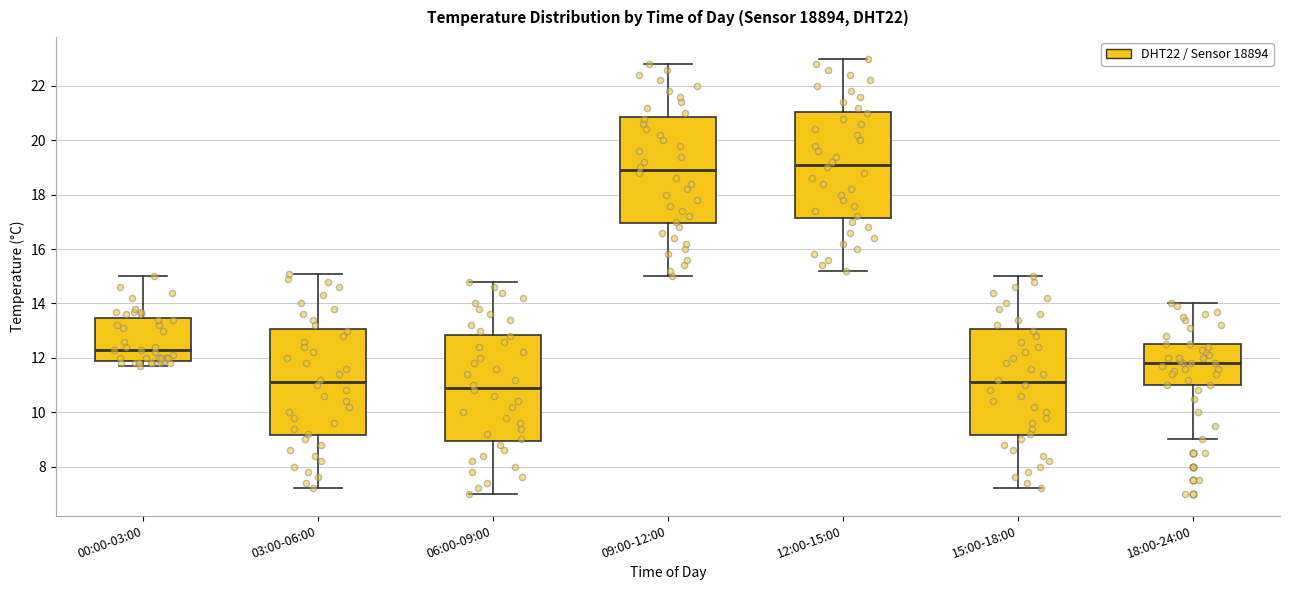

Reading left to right, read every box against the y-axis: the position of its median line, the range the box covers, and the ends of its whiskers. The values are not printed on the chart, so give them approximately, as read against the axis.

00:00-03:00: median 12.4, box 12.0 to 13.4, whiskers 11.8 to 15.0
03:00-06:00: median 11.2, box 9.2 to 13.0, whiskers 7.2 to 15.2
06:00-09:00: median 11.0, box 9.0 to 12.8, whiskers 7.0 to 14.8
09:00-12:00: median 19.0, box 17.0 to 20.8, whiskers 15.0 to 22.8
12:00-15:00: median 19.2, box 17.2 to 21.0, whiskers 15.2 to 23.0
15:00-18:00: median 11.2, box 9.2 to 13.0, whiskers 7.2 to 15.0
18:00-24:00: median 11.8, box 11.0 to 12.6, whiskers 9.0 to 14.0